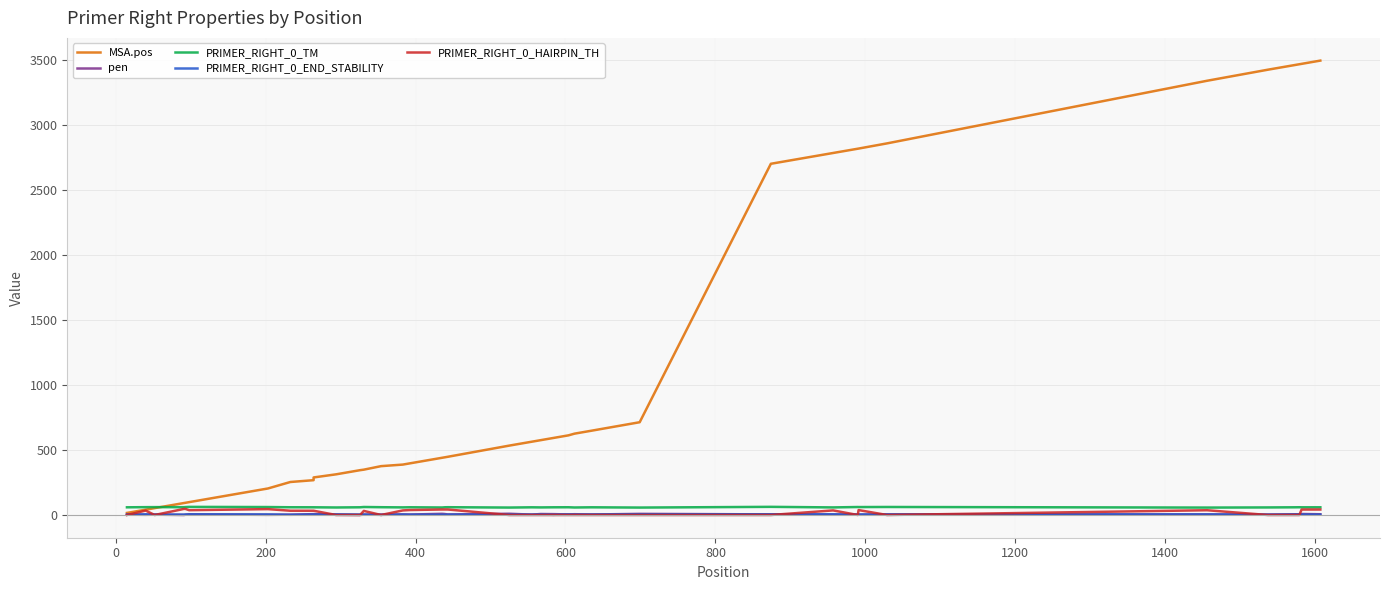

At how many categories does at least one series exceed 198?

33